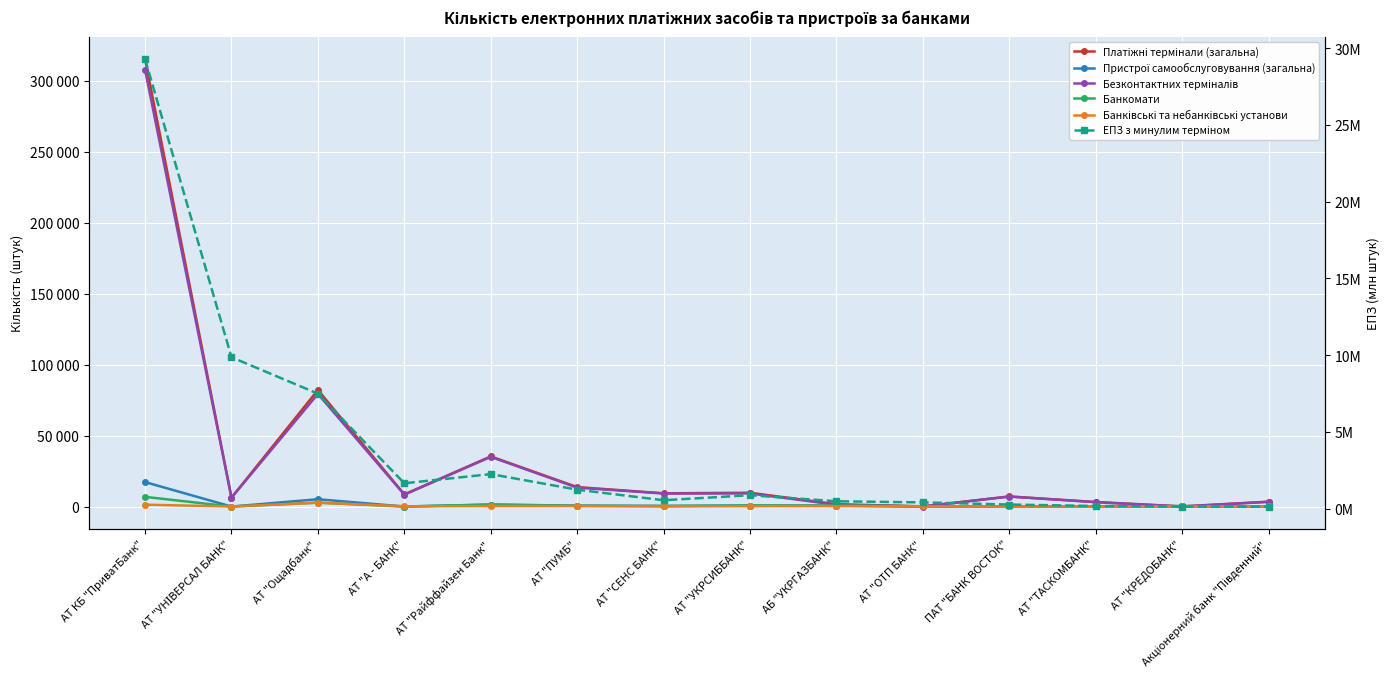

Which category has the highest value across all series?

АТ КБ "ПриватБанк"